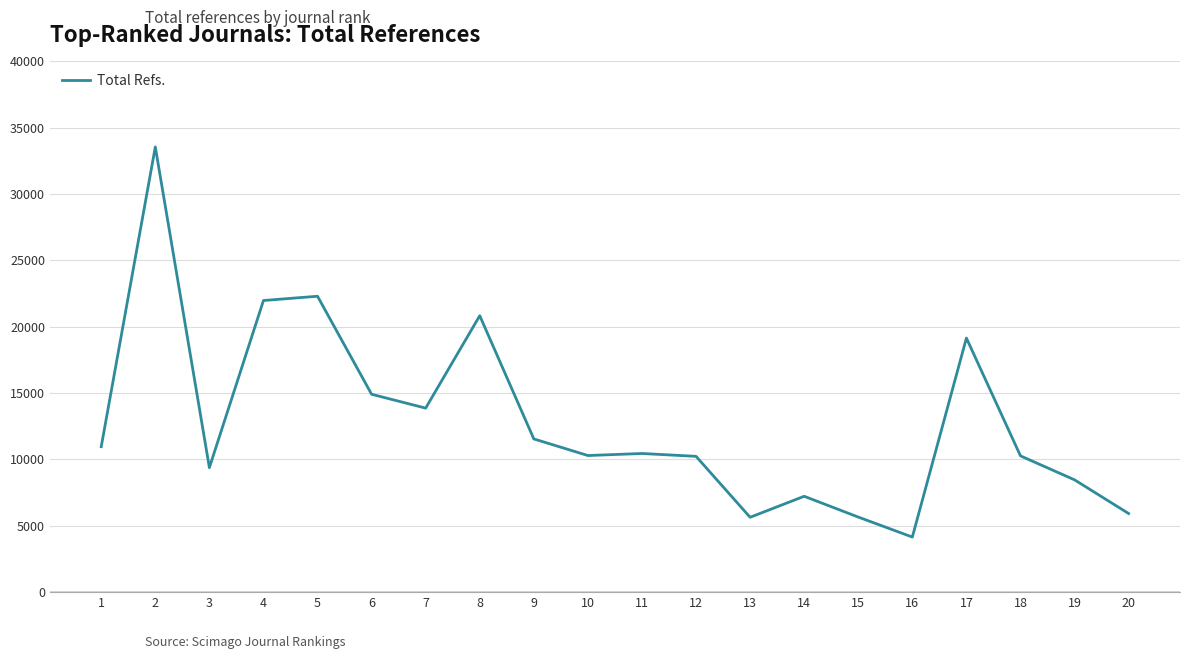

What is the sum of all values?

256826